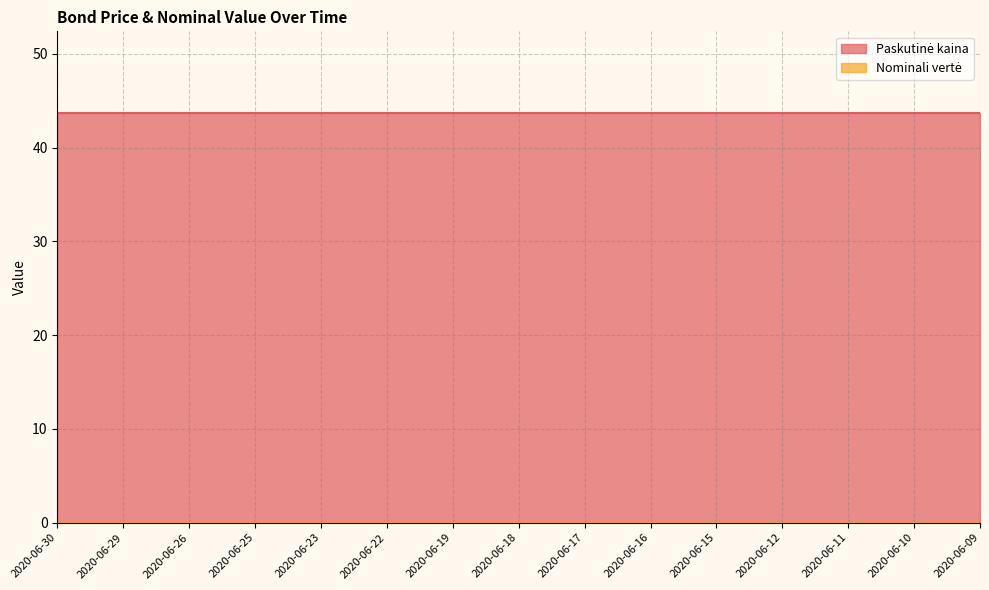

What is the sum of the Paskutinė kaina values at 2020-06-16 and 2020-06-18?

87.3